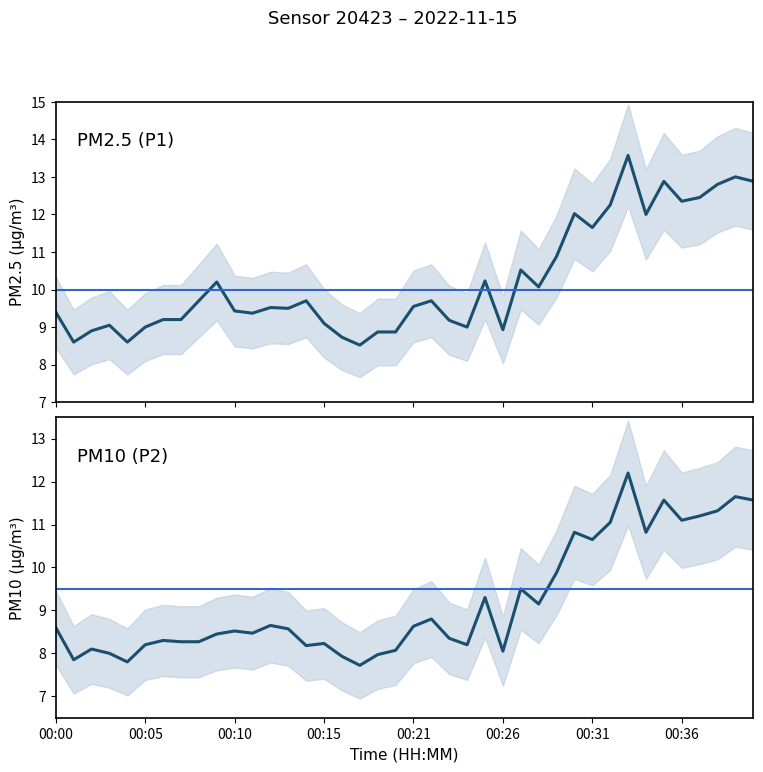

Does the chart display data point markers on the line(s)?

No